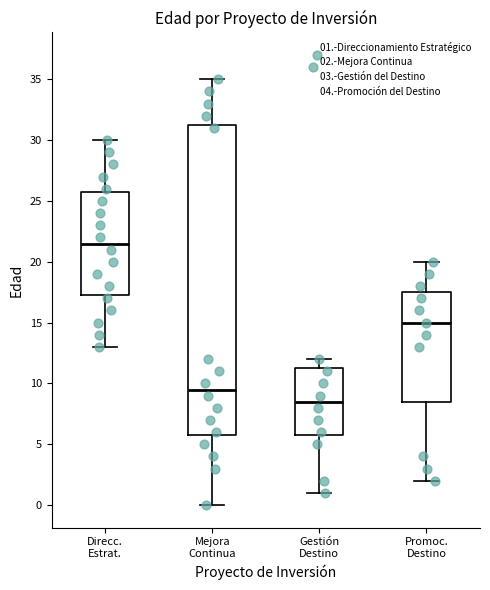

Comparing the boxes themselves (not the whiskers), which one is the tallest?

Mejora Continua